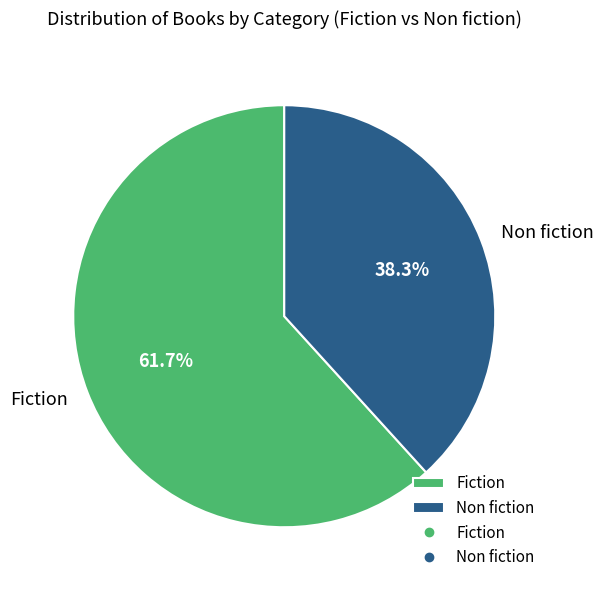

Rank the categories by value from highest to lowest.

Fiction, Non fiction